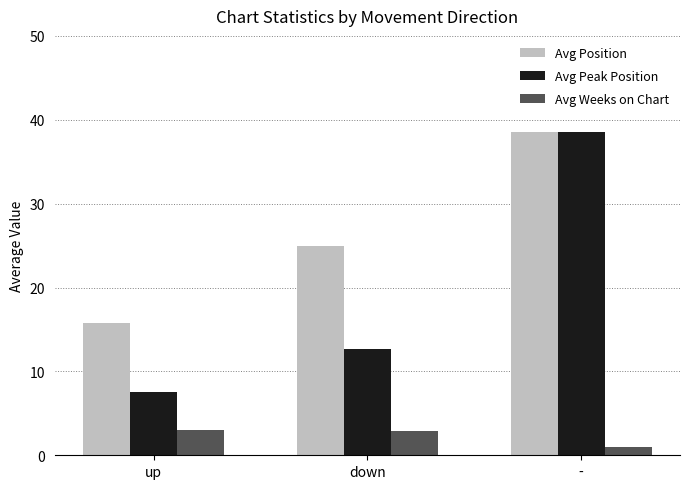

What position from the right is down?

2